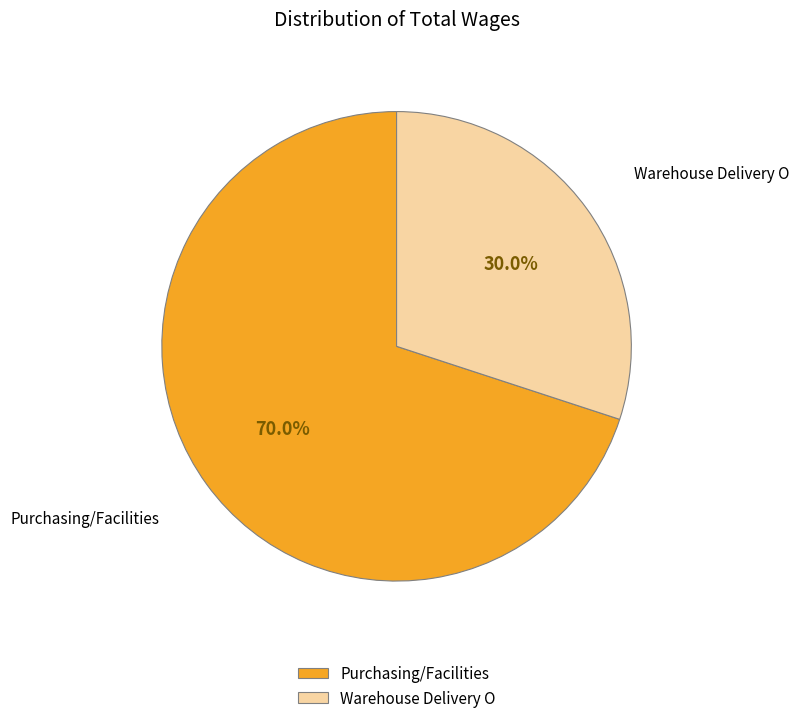

Which has a higher value, Warehouse Delivery O or Purchasing/Facilities?

Purchasing/Facilities